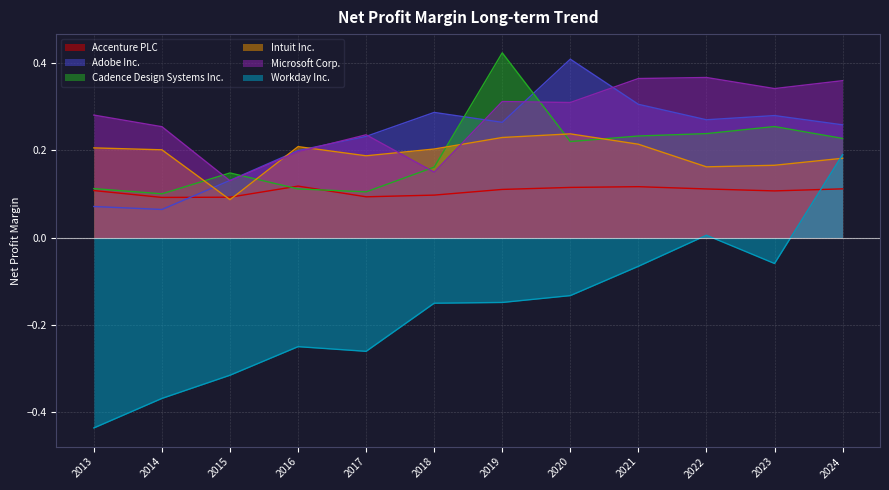

Between 2017 and 2024, which series saw the biggest shift?

Workday Inc.